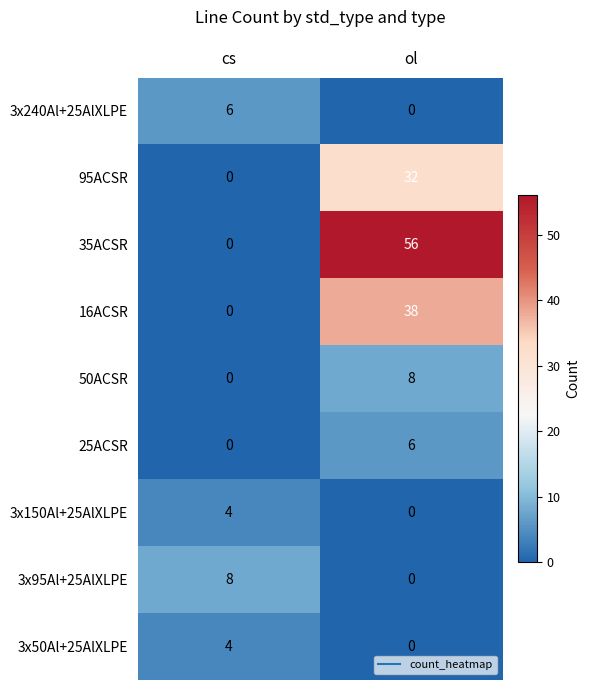

Which series has the largest total across all categories?

35ACSR